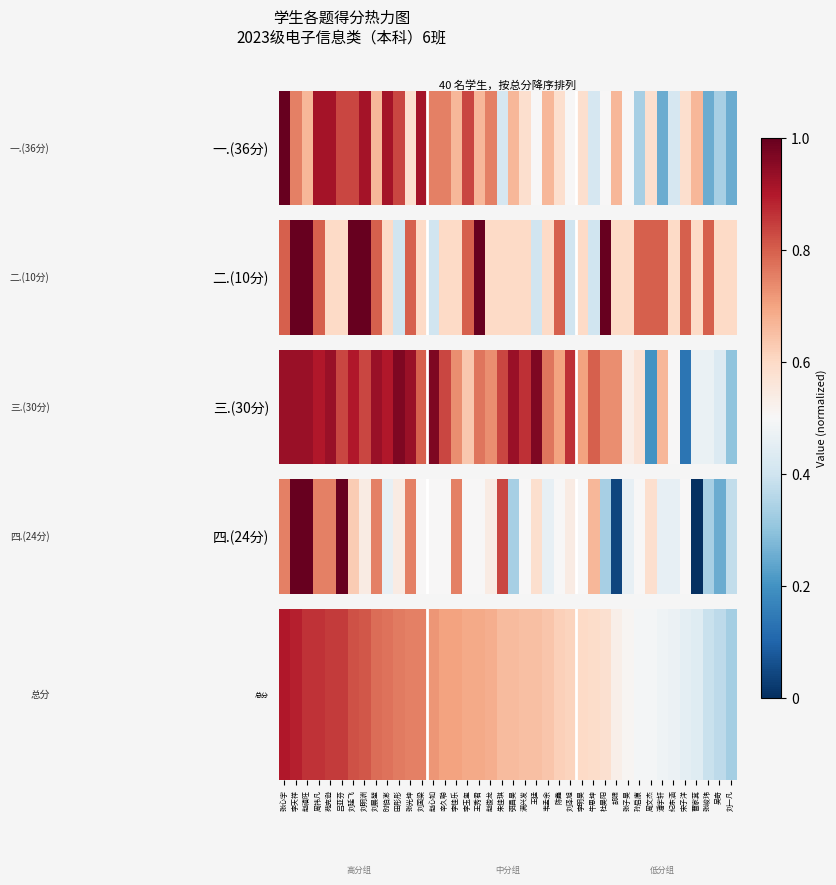

Reading left to right, extract all data points from this chart.

张心宇=0.9	李天祥=0.9	赵禧旺=0.9	周祎凡=0.9	苑克逊=0.8	吕亚芬=0.8	刘延飞=0.8	刘明洲=0.8	刘晨堃=0.8	时伯澎=0.8	田彤彤=0.8	张光坤=0.8	刘国梁=0.8	赵心如=0.7	辛久聪=0.7	李佳乐=0.7	李玉玺=0.7	王秀君=0.7	赵俊龙=0.7	朱佳琪=0.7	弭昌昊=0.7	满兴发=0.7	王猛=0.7	韦孟余=0.6	陈鑫=0.6	刘泽旭=0.6	李明昊=0.6	牛思坤=0.6	杜昊阳=0.6	胡啸=0.5	张子昊=0.5	孙启康=0.5	周文杰=0.5	潘宇轩=0.5	纪东涵=0.5	宋子洋=0.5	曹家萁=0.4	张峻玮=0.4	吴奇=0.4	刘一凡=0.3